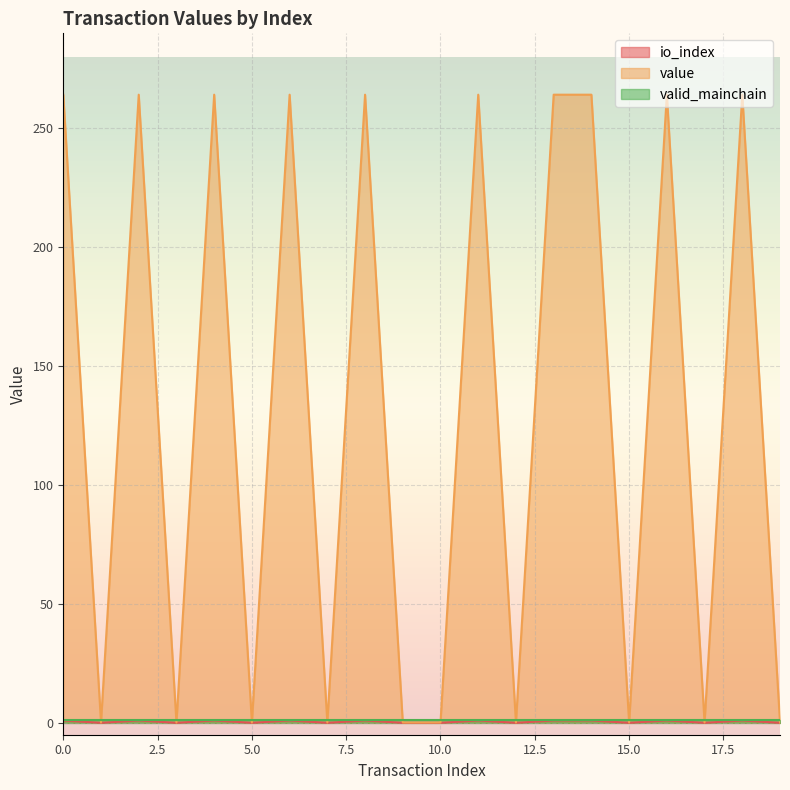

Between 2 and 15, which series saw the biggest shift?

value